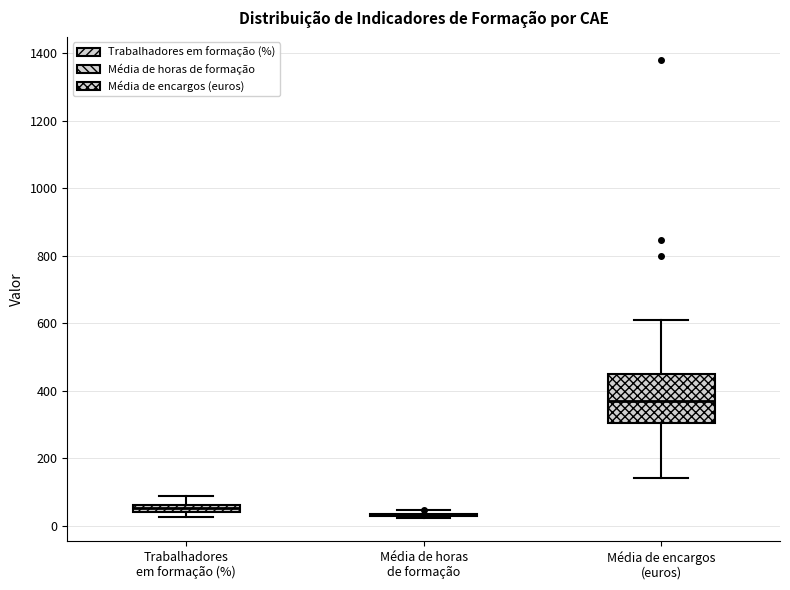

Comparing the boxes themselves (not the whiskers), which one is the tallest?

Média de encargos (euros)